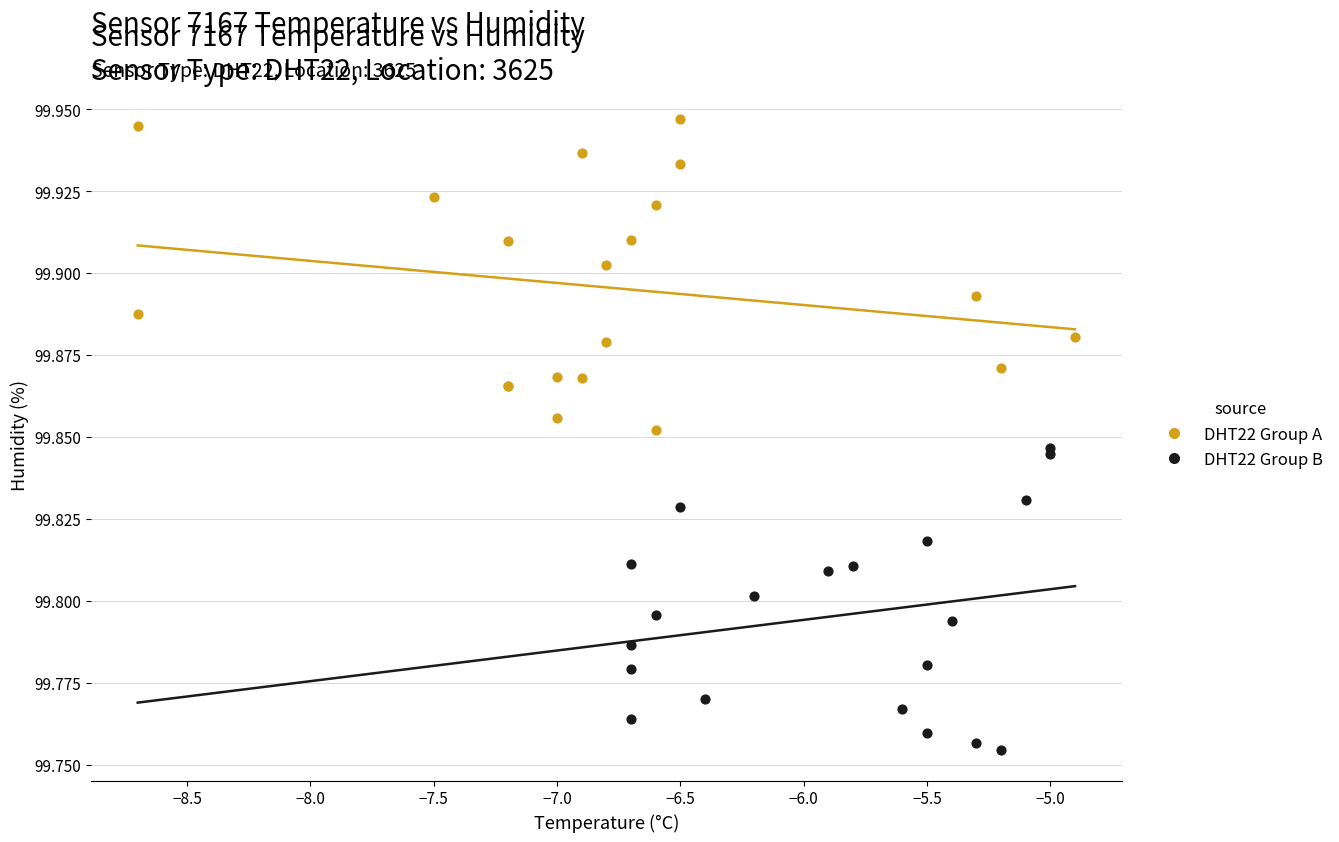

Which series reaches the maximum Y coordinate?

DHT22 Group A